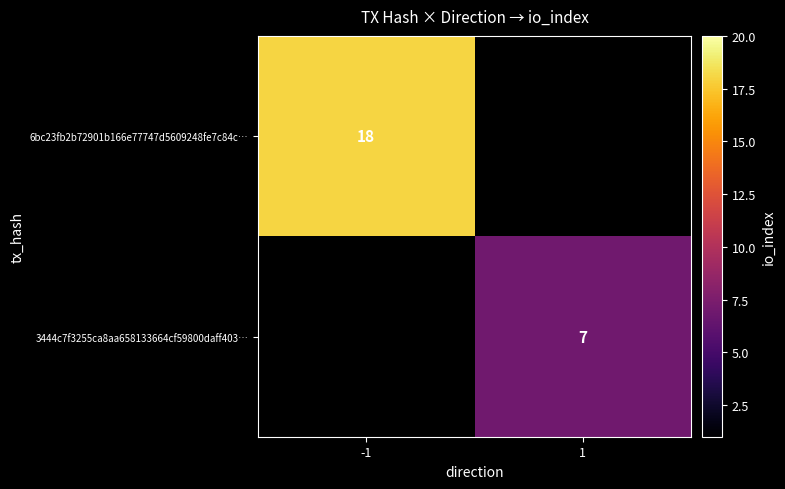

True or false: 3444c7f3255ca8aa658133664cf59800daff403… has a value of 7 at 1.

True